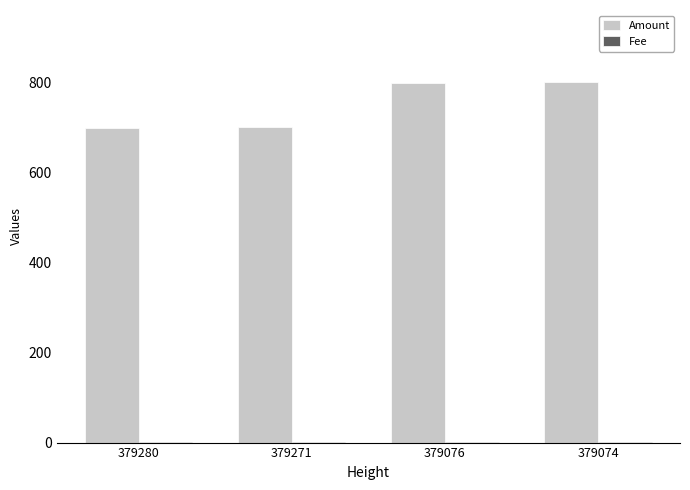

Does the chart contain stacked bars?

No